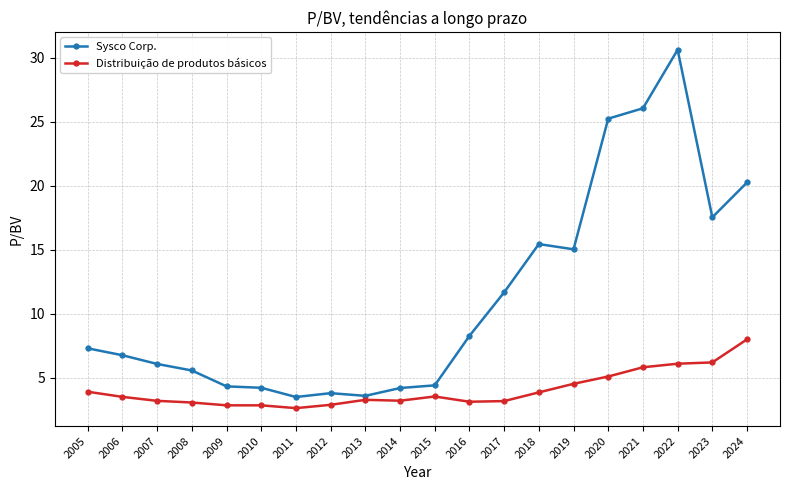

What is the sum of the Sysco Corp. values at 2017 and 2008?

17.3